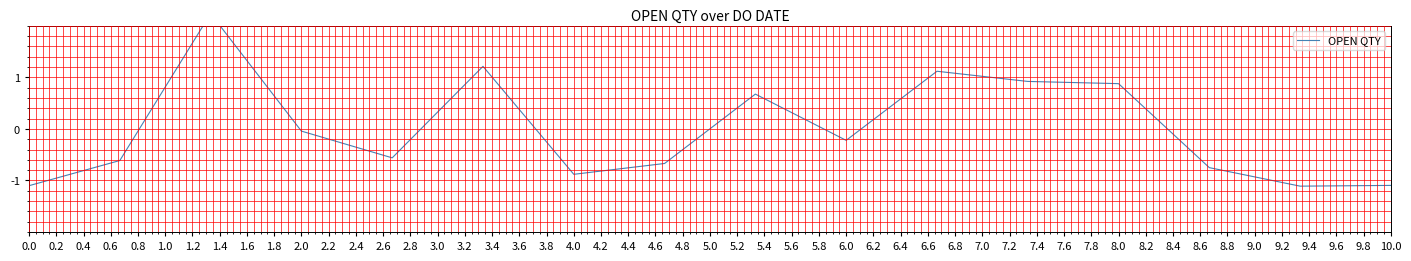

How many interior local peaks (higher than both neighbors) does the data have?

4